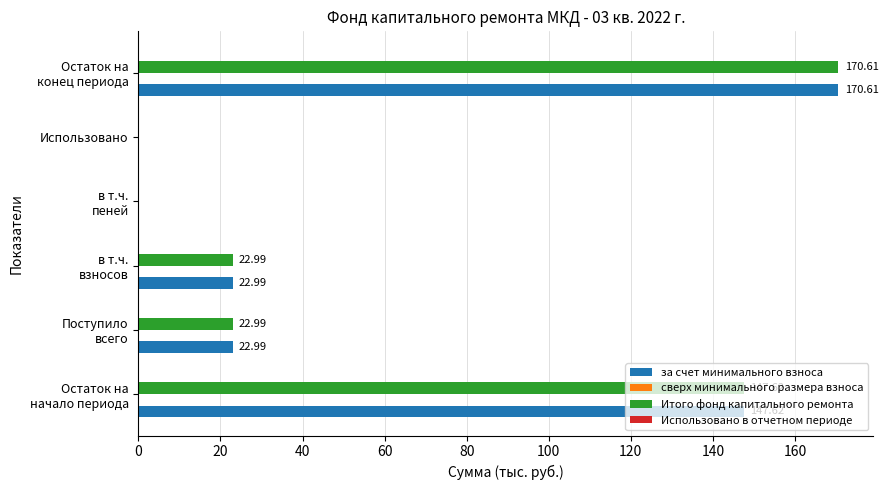

Which label corresponds to the largest value in the chart?

Остаток на
конец периода